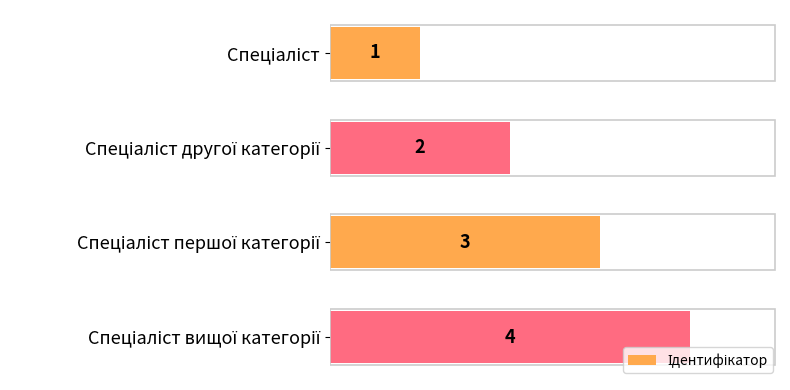

What is the difference between the second highest and second lowest values?

1